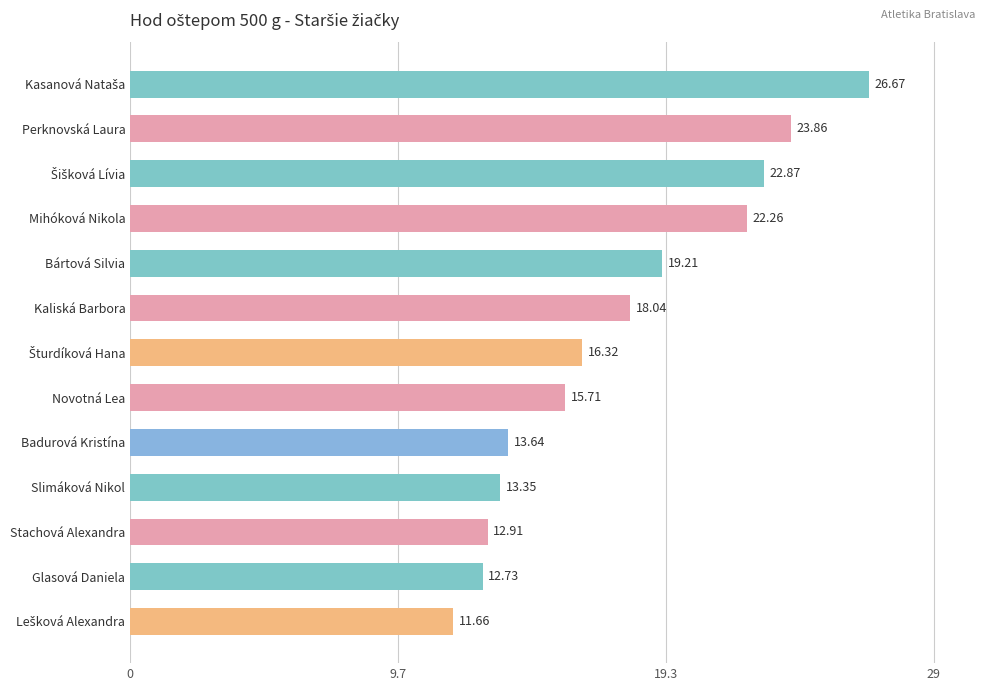

Between Badurová Kristína and Perknovská Laura, which is larger?

Perknovská Laura